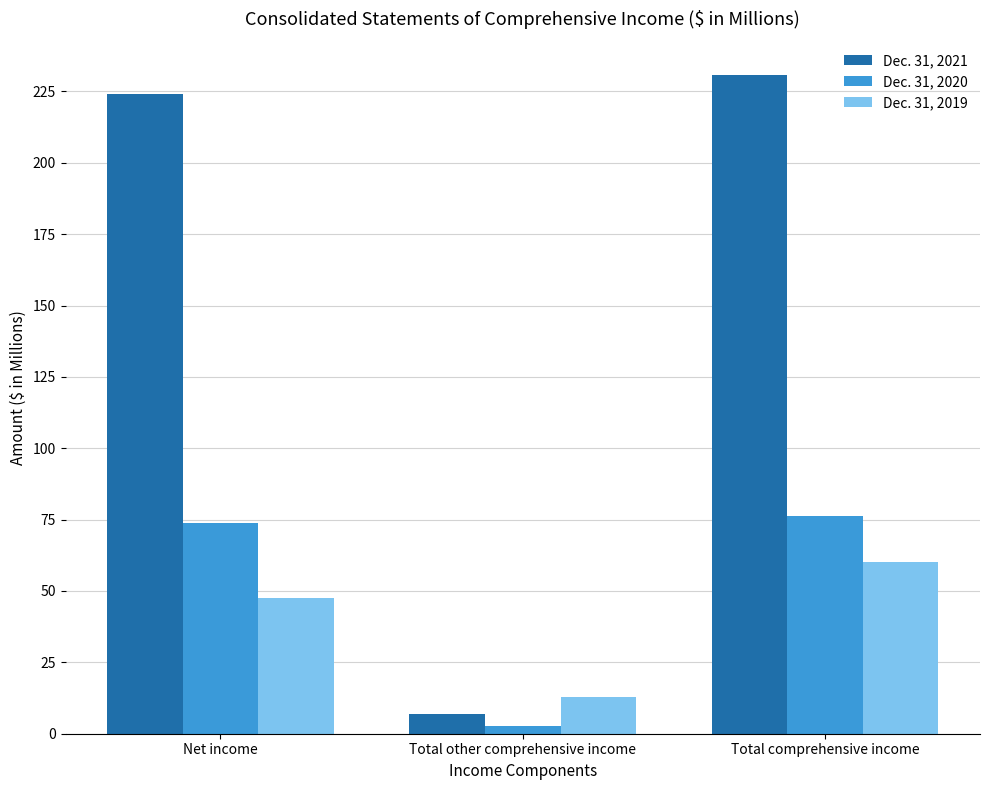

The value of Dec. 31, 2021 at Total other comprehensive income is 6.8. True or false?

True